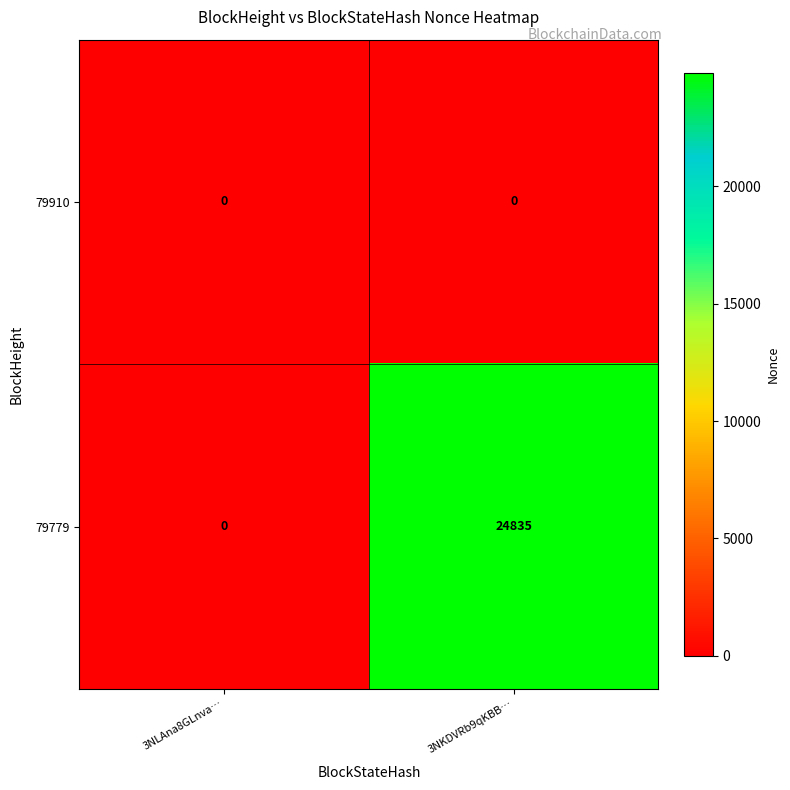

Rank the series by their maximum value, from lowest to highest.

79910, 79779